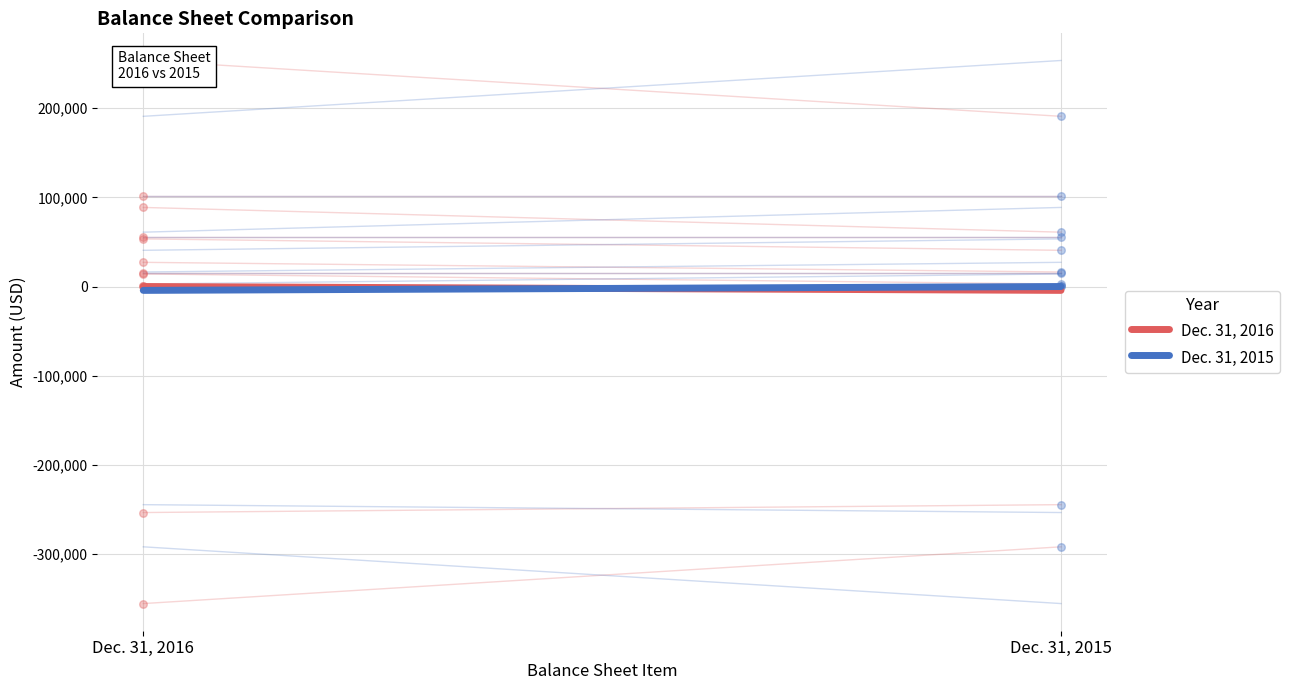

Is the value of Dec. 31, 2015 at Dec. 31, 2016 greater than the value of Dec. 31, 2016 at Dec. 31, 2016?

No